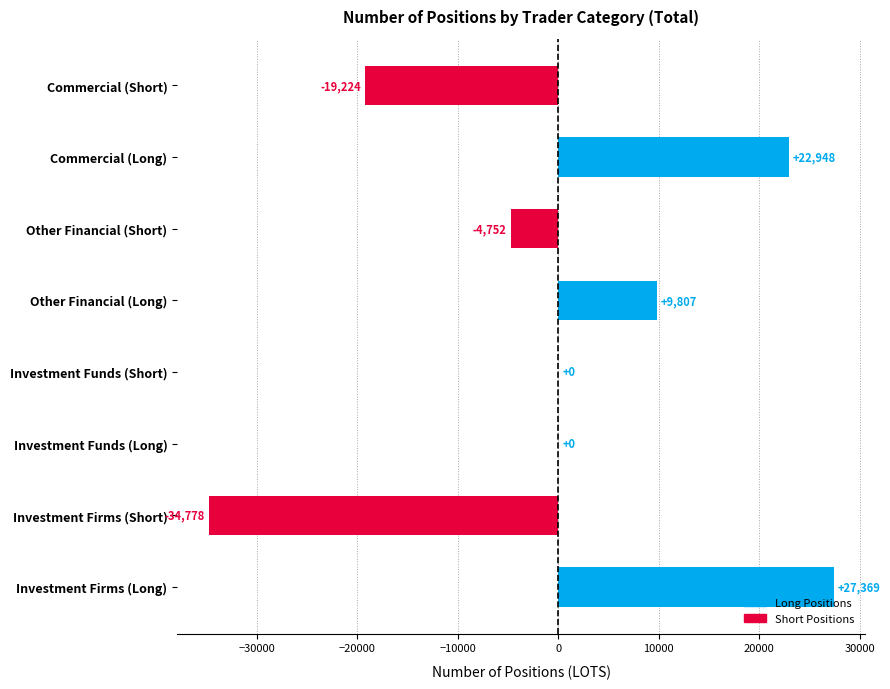

What is the sum of the values at Investment Firms (Short) and Other Financial (Short)?

-39530.0